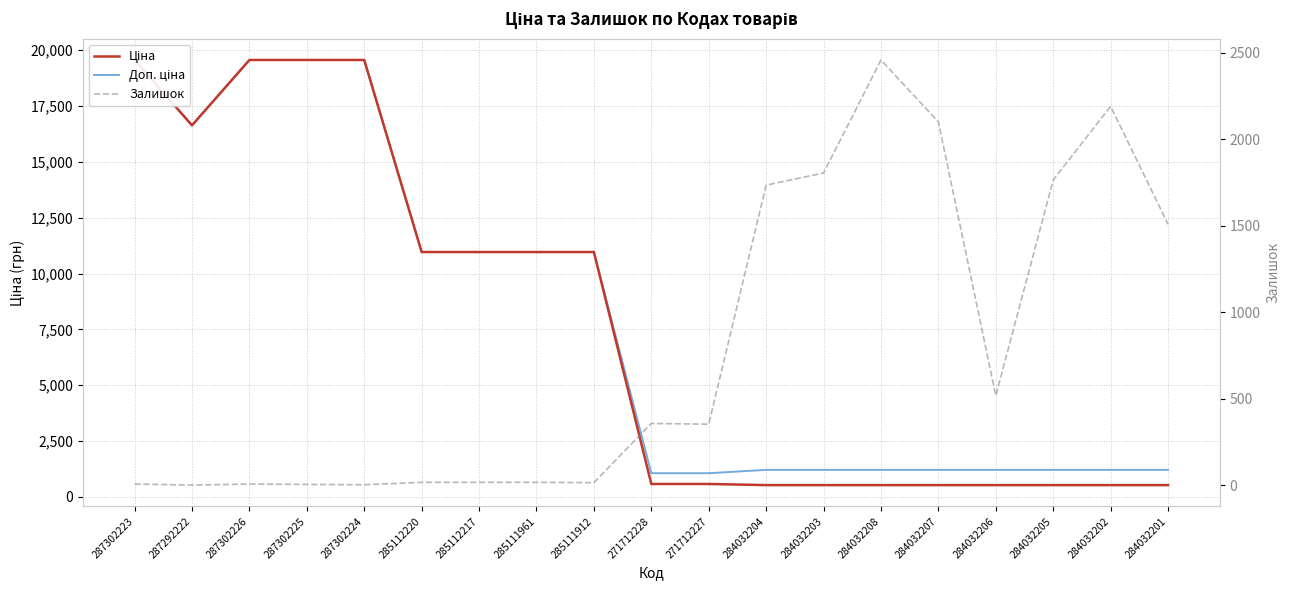

Reading left to right, extract all data points from this chart.

Ціна: 19564.9	16636.8	19564.9	19564.9	19564.9	10964.4	10964.4	10964.4	10964.4	578.1	578.1	528.2	528.2	528.2	528.2	528.2	528.2	528.2	528.2
Доп. ціна: 19564.9	16636.8	19564.9	19564.9	19564.9	10964.4	10964.4	10964.4	10964.4	1060.0	1060.0	1210.7	1210.7	1210.7	1210.7	1210.7	1210.7	1210.7	1210.7
Залишок: 7.0	1.0	7.0	5.0	3.0	17.0	17.0	17.0	15.0	357.0	353.0	1734.0	1804.0	2457.0	2099.0	518.0	1764.0	2189.0	1508.0